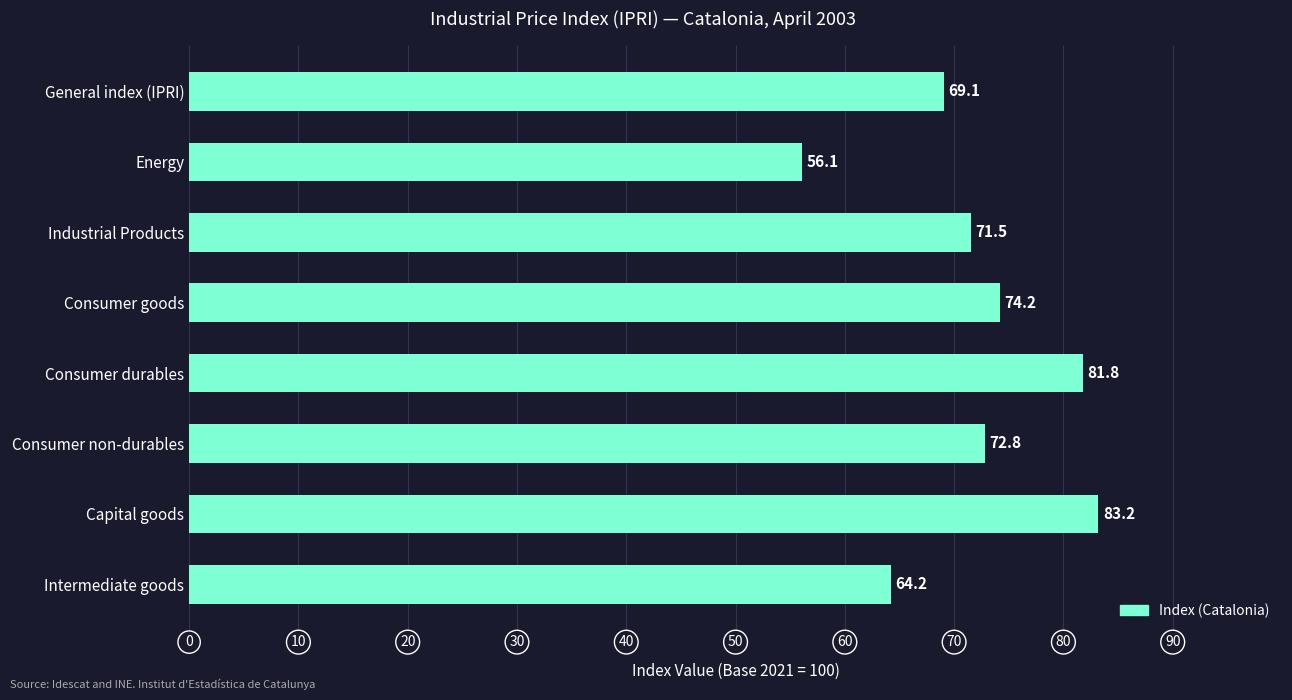

Approximately how many times larger is the value at Consumer non-durables compared to Consumer goods?

1.0